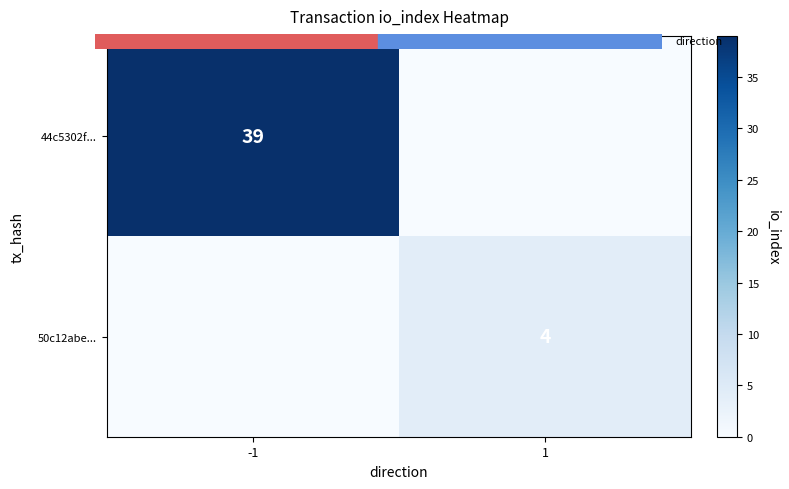

Rank the categories by 50c12abe... value from lowest to highest.

-1, 1